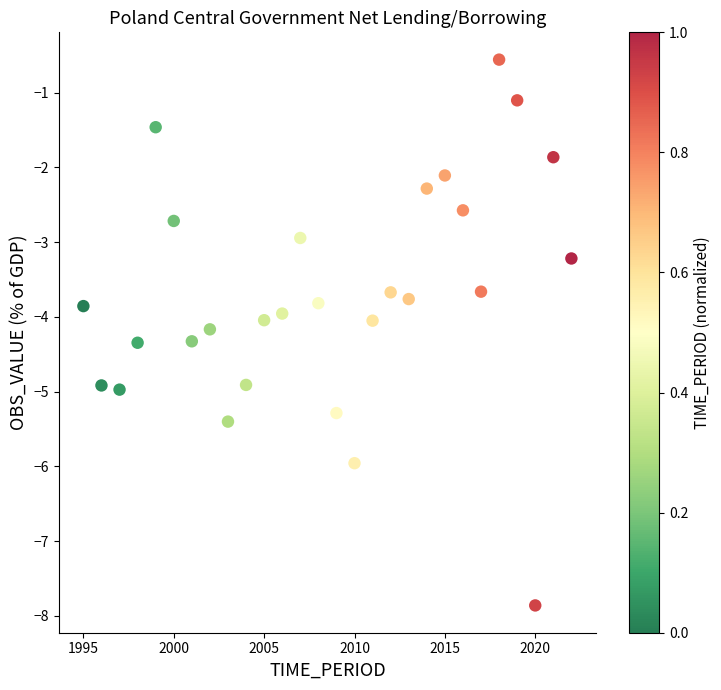

What is the range of X values (max minus min)?

27.0